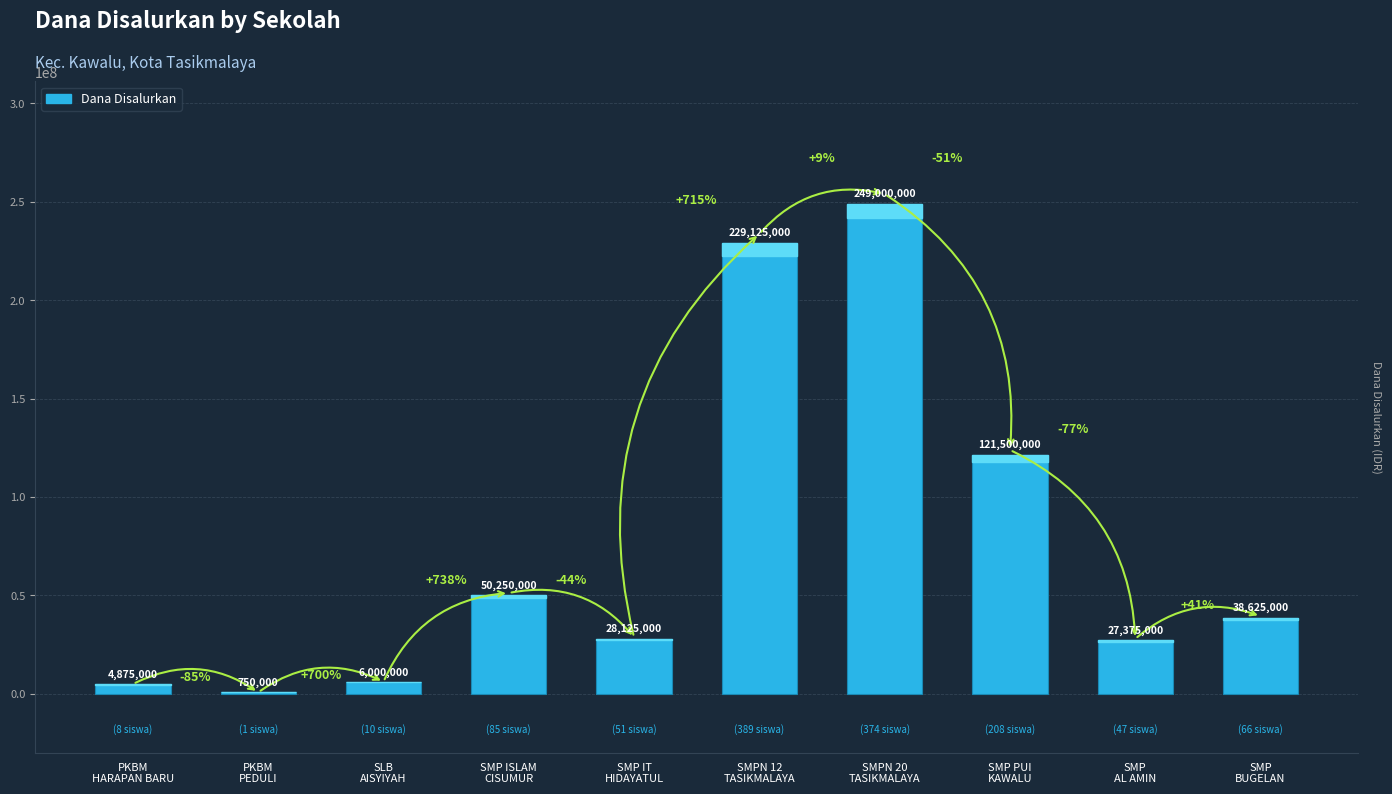

True or false: the data shows 249000000 at SMPN 20
TASIKMALAYA.

True